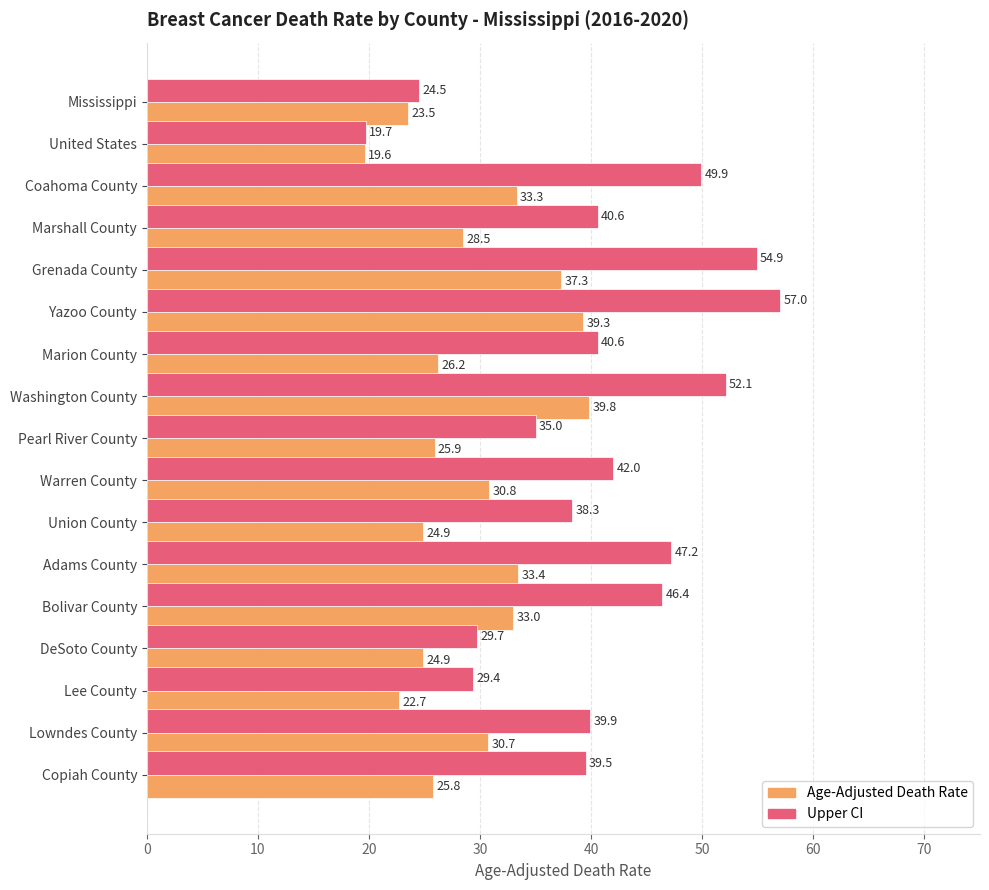

Which series has the largest total across all categories?

Upper CI